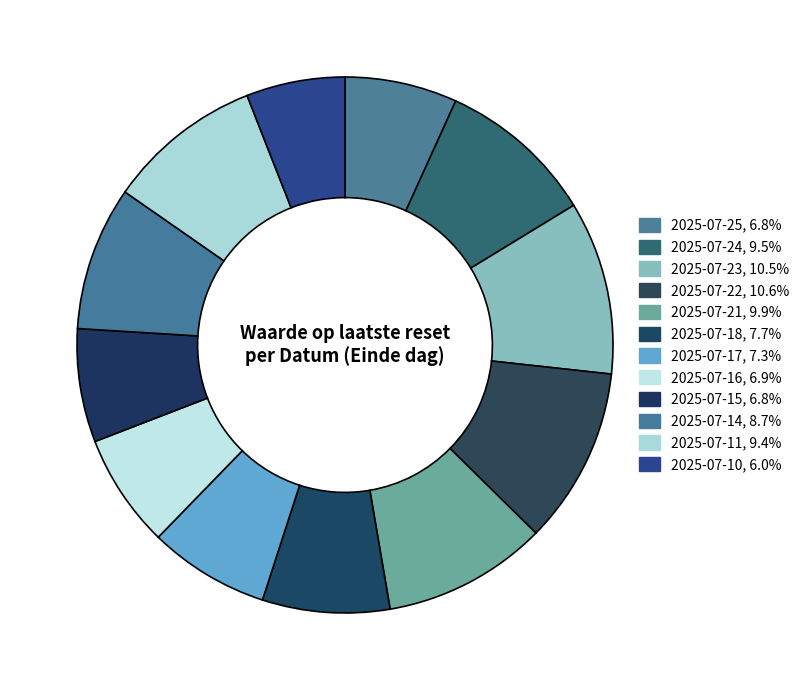

Count the number of slices in the pie.

12